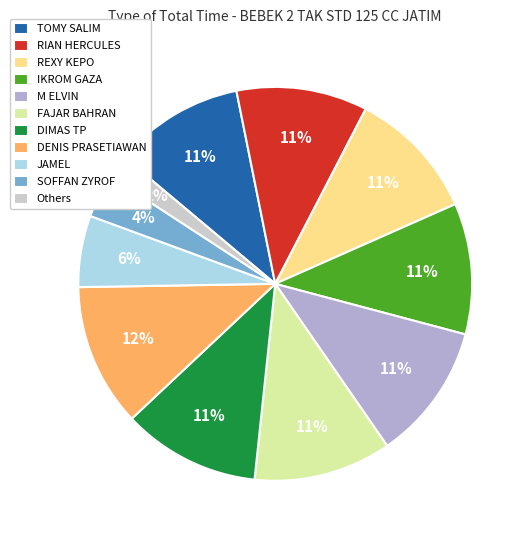

Which slice is the smallest?

Others